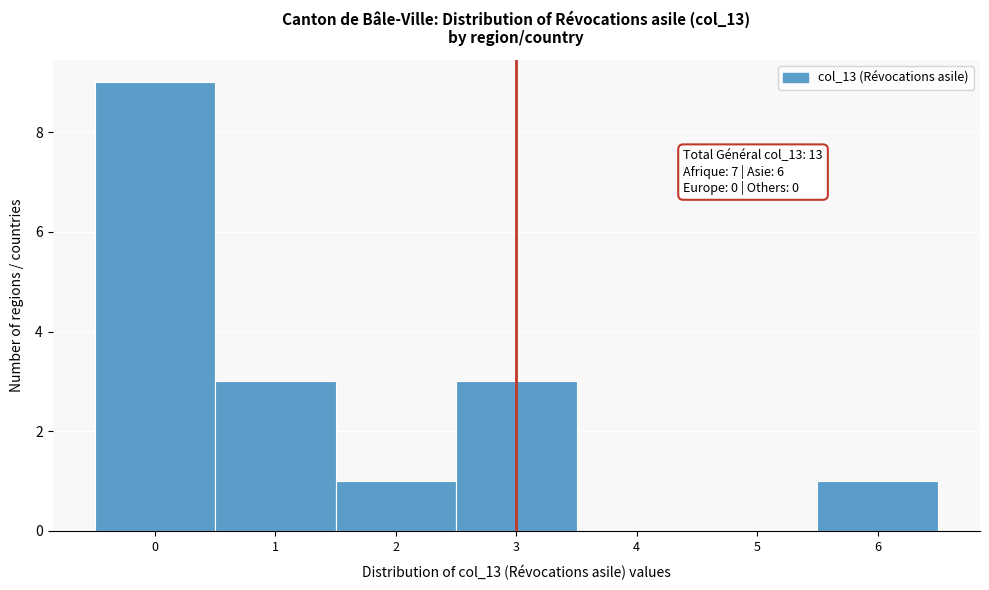

Which range on the x-axis has the tallest bar?

-0.5 to 0.5